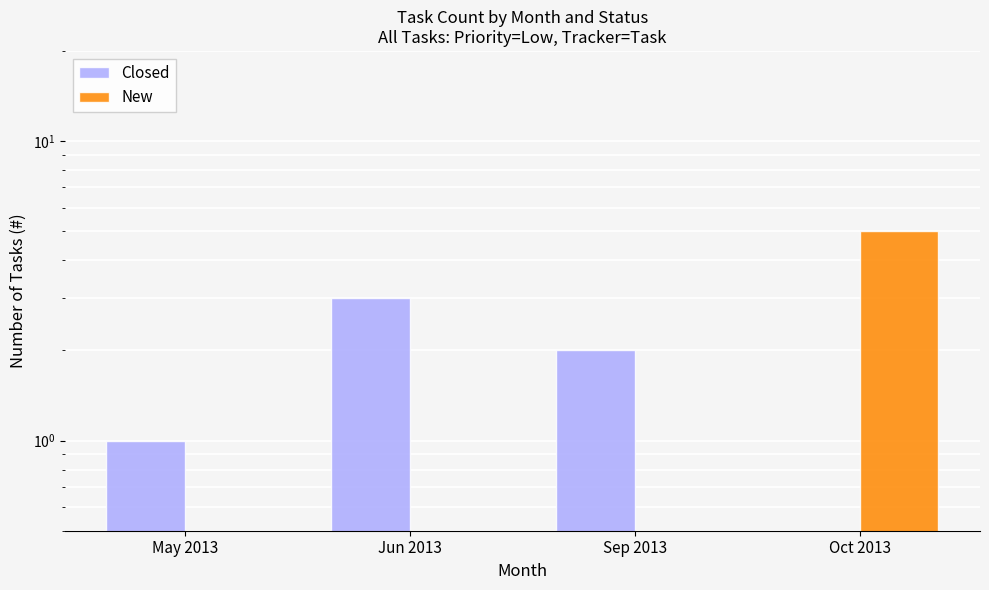

Count the number of categories in the chart.

4